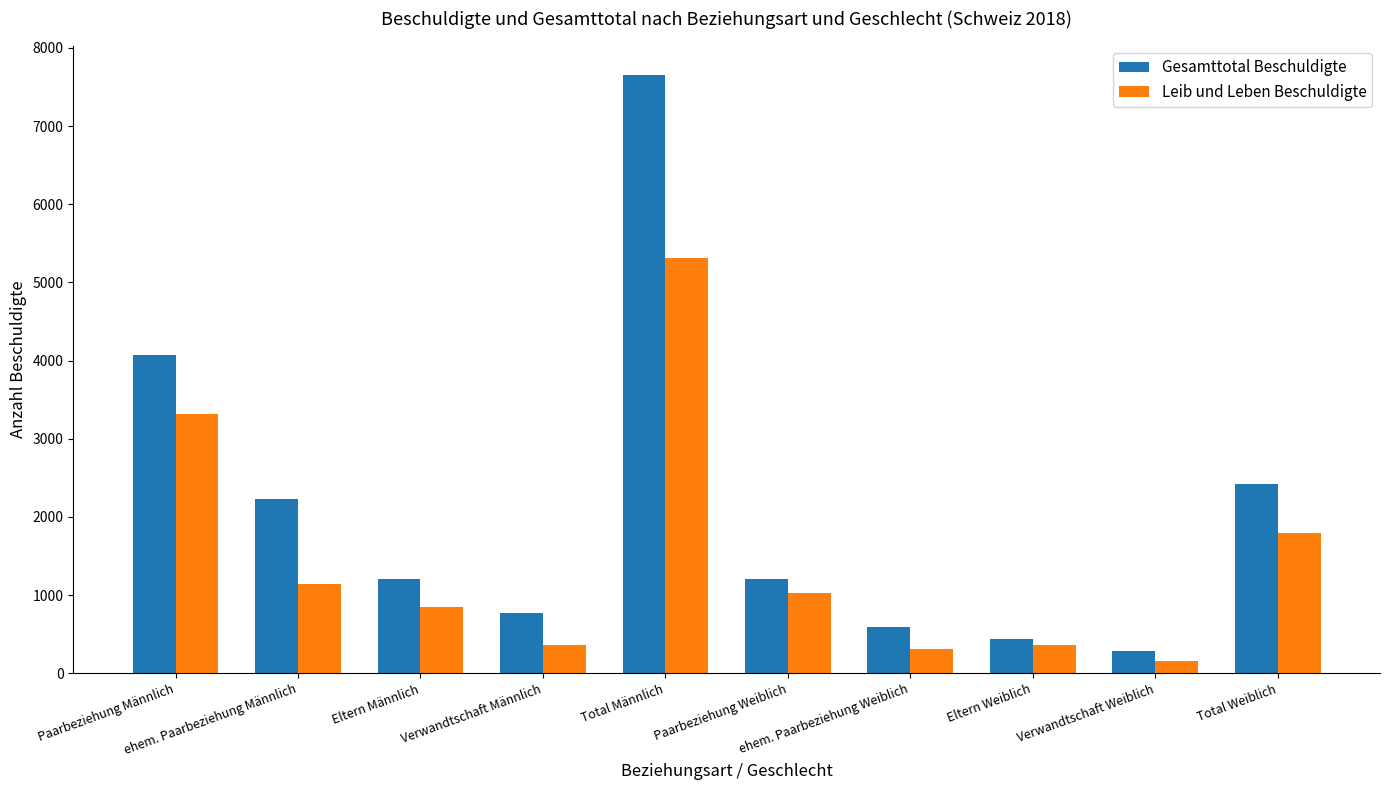

Is the value of Leib und Leben Beschuldigte at Eltern Weiblich greater than the value of Gesamttotal Beschuldigte at ehem. Paarbeziehung Weiblich?

No